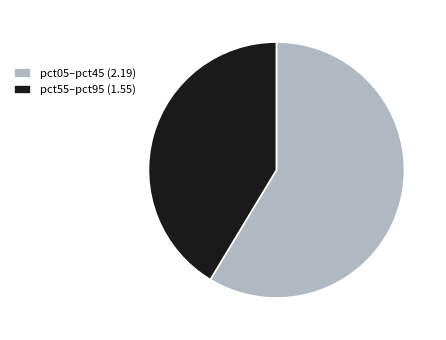

Does any single category account for the majority?

Yes